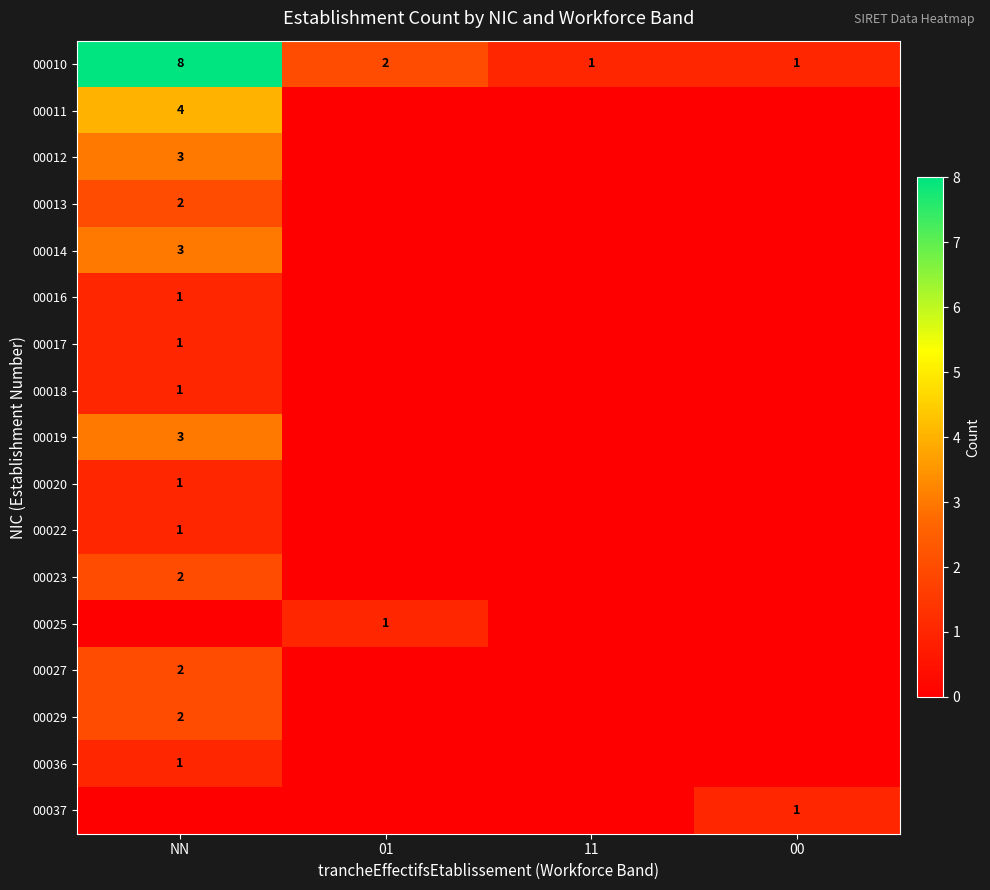

Is it true that 00036 equals 0 at 00?

True